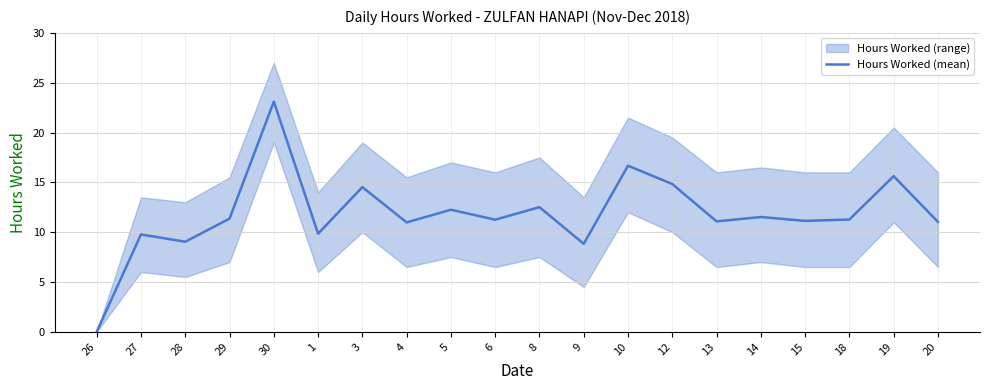

List the labels in order of value, smallest first.

26, 9, 28, 27, 1, 4, 20, 13, 15, 6, 18, 29, 14, 5, 8, 3, 12, 19, 10, 30